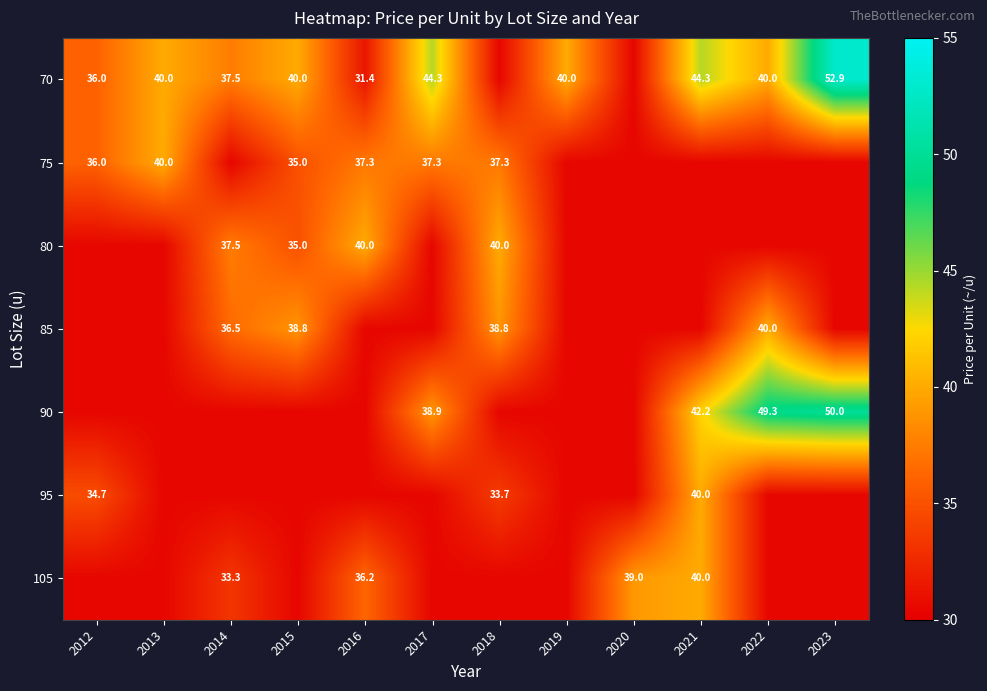

Is the value of 95 at 2012 greater than the value of 90 at 2017?

No